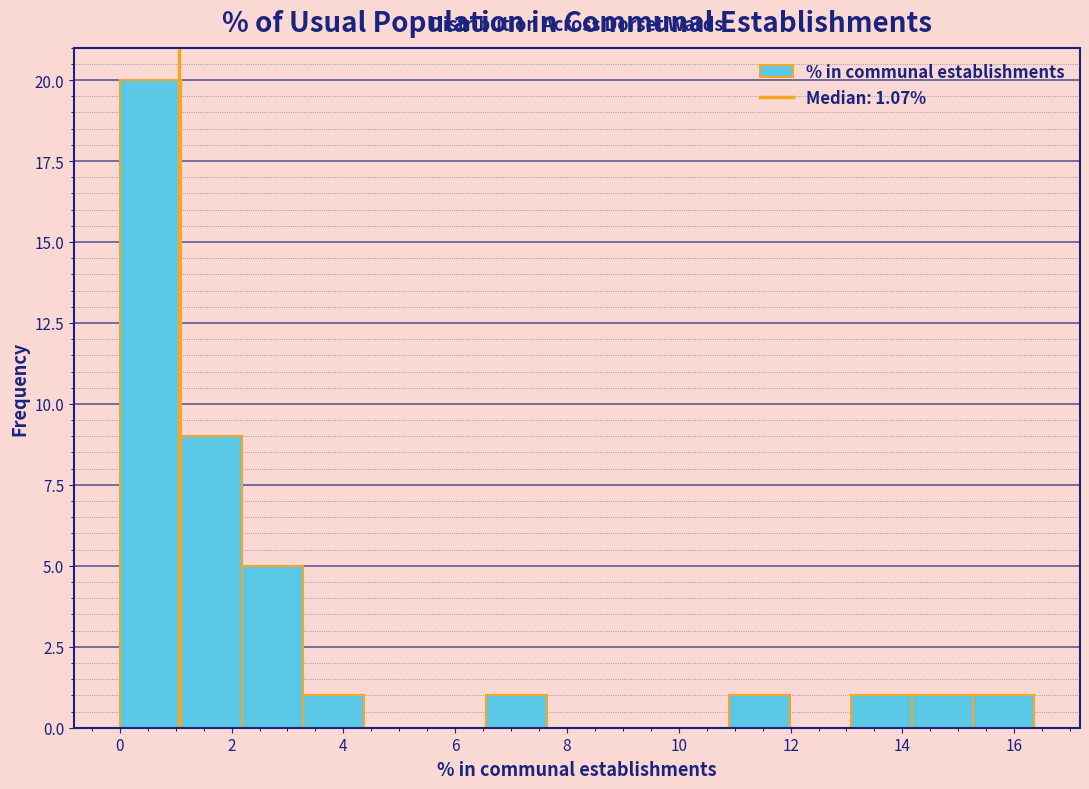

Reading left to right, list every bar in this chart as the range it spans on the x-axis followed by its height. Neither the bar edges nor the heights are printed on the chart, so give them approximately, as read against the axes.

0.0 to 1.0: 20
1.0 to 2.2: 9
2.2 to 3.2: 5
3.2 to 4.4: 1
4.4 to 5.4: 0
5.4 to 6.6: 0
6.6 to 7.6: 1
7.6 to 8.8: 0
8.8 to 9.8: 0
9.8 to 11.0: 0
11.0 to 12.0: 1
12.0 to 13.0: 0
13.0 to 14.2: 1
14.2 to 15.2: 1
15.2 to 16.4: 1